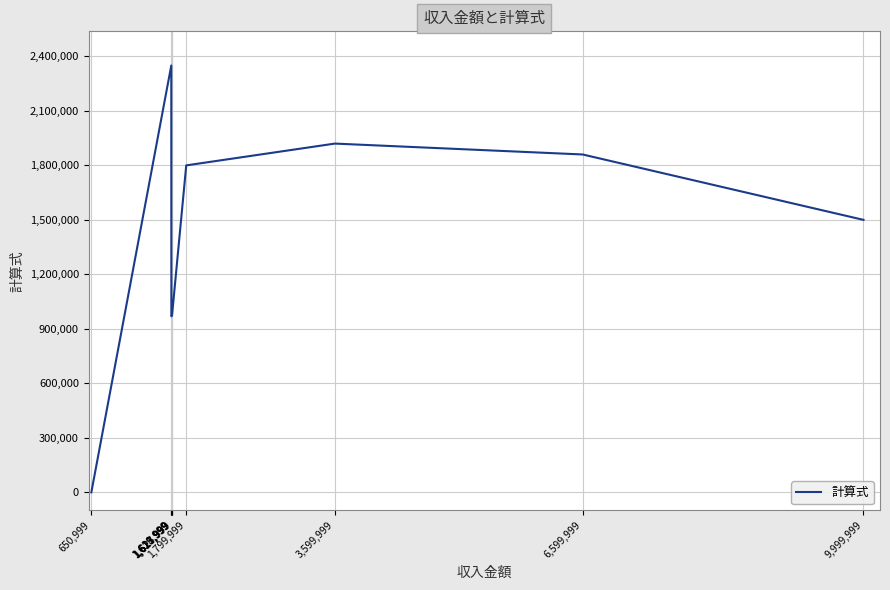

How many lines are shown in the chart?

1